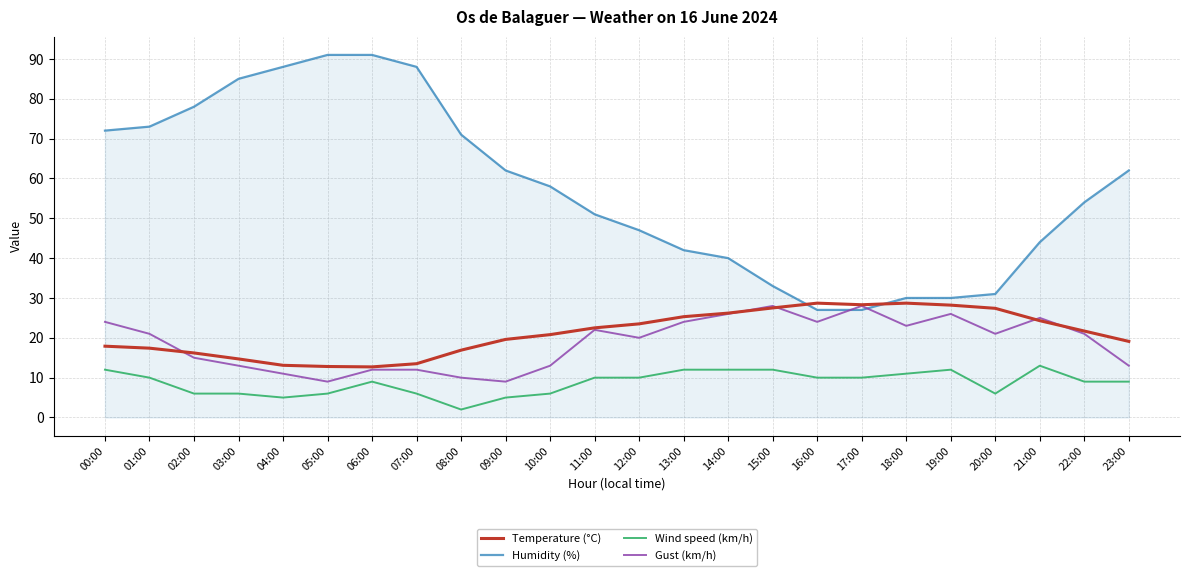

Between 08:00 and 13:00, which series saw the biggest shift?

Humidity (%)